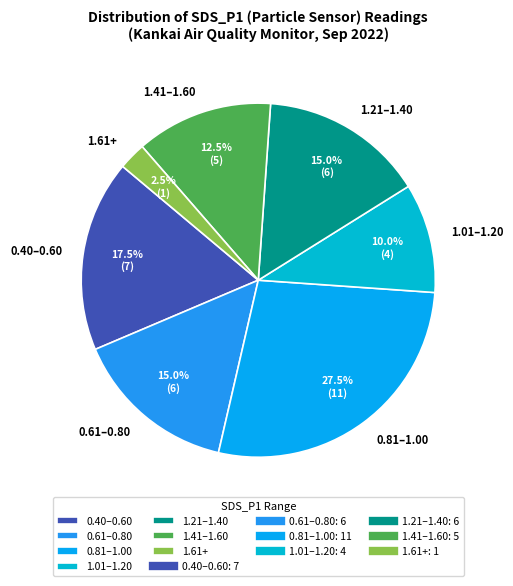

What is the ratio of the value at 0.61–0.80 to the value at 1.61+?

6.0